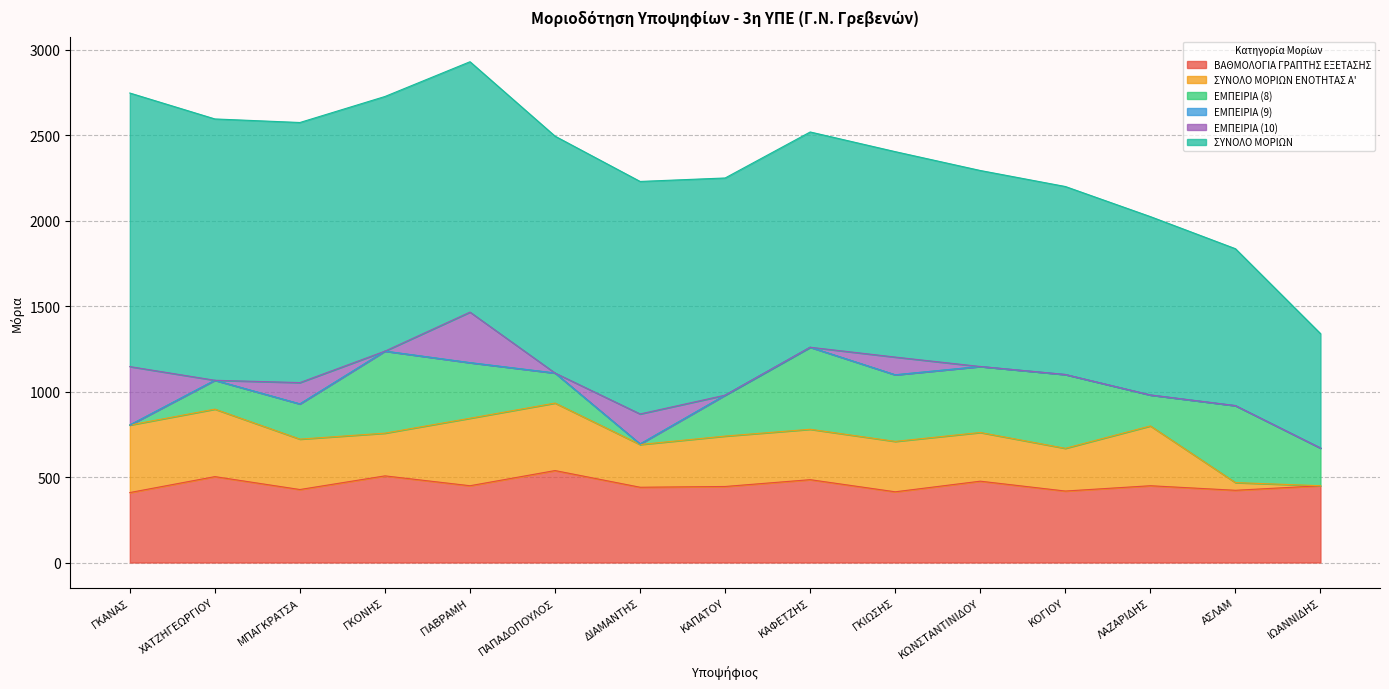

How many times do ΕΜΠΕΙΡΙΑ (10) and ΕΜΠΕΙΡΙΑ (9) cross each other?

2